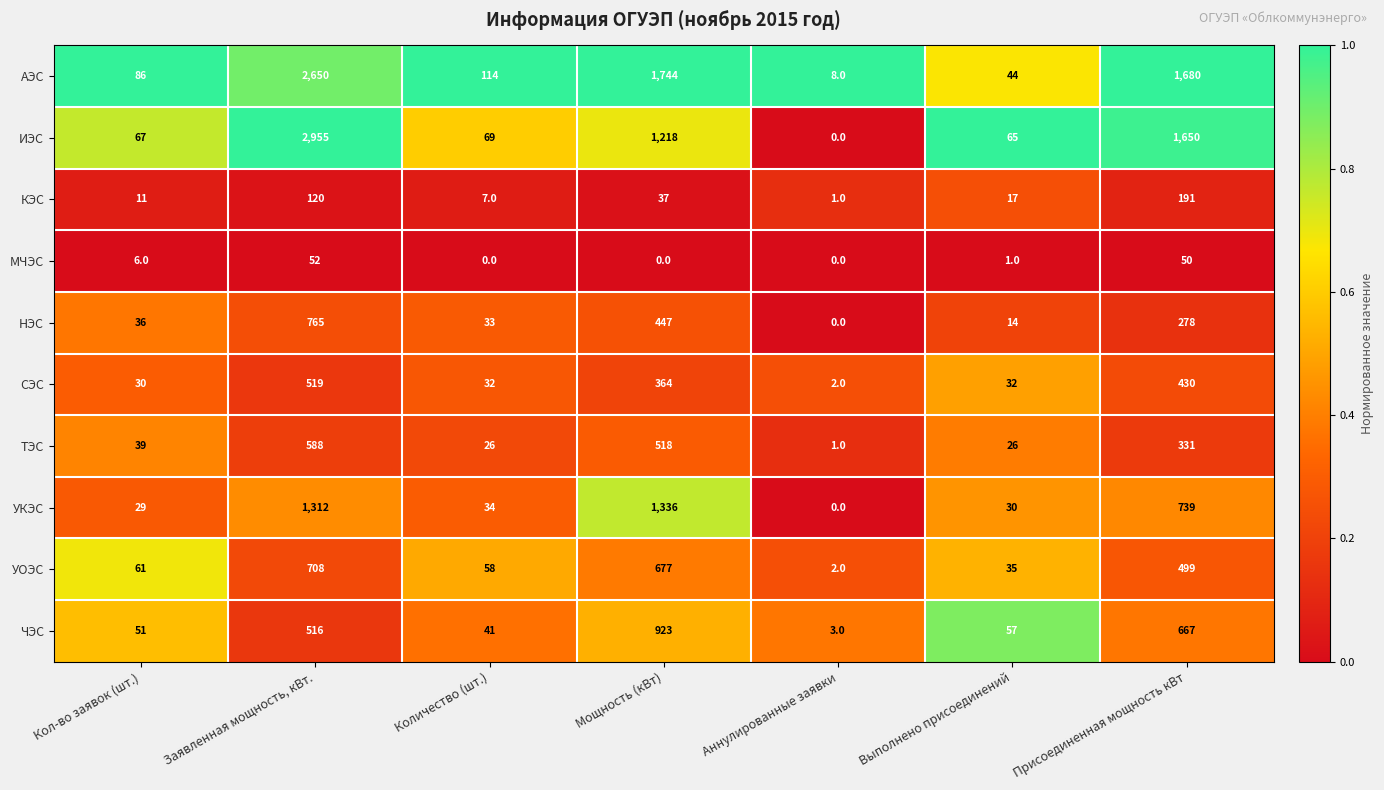

What is the greatest value displayed?

2955